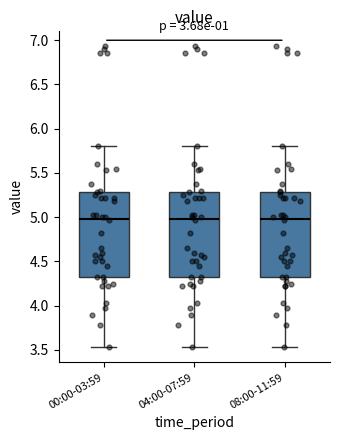

Where is the upper edge of the box for 08:00-11:59 on the y-axis? The values are not printed on the chart, so give them approximately, as read against the axis.

5.30